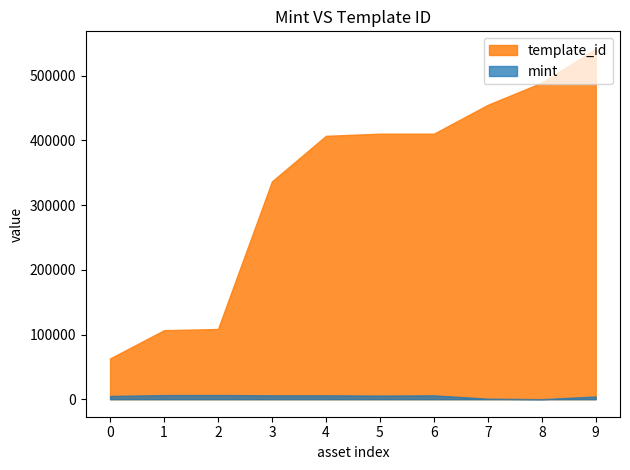

At which category is the sum across all series the highest?

9